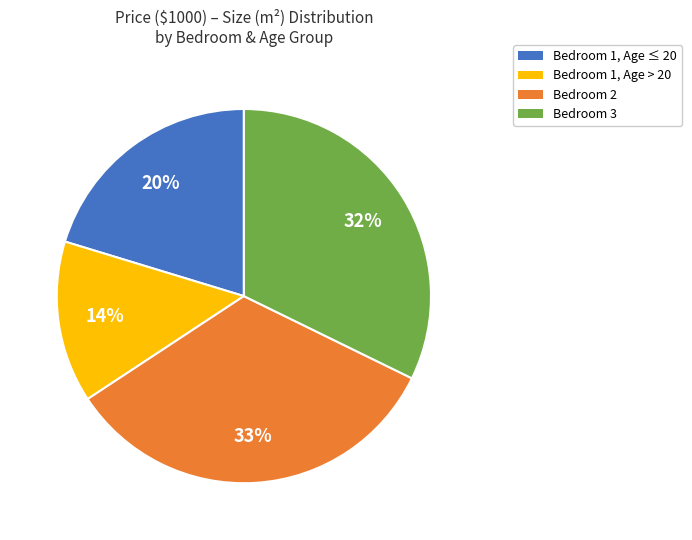

To the nearest percent, what is the average slice percentage?

25%